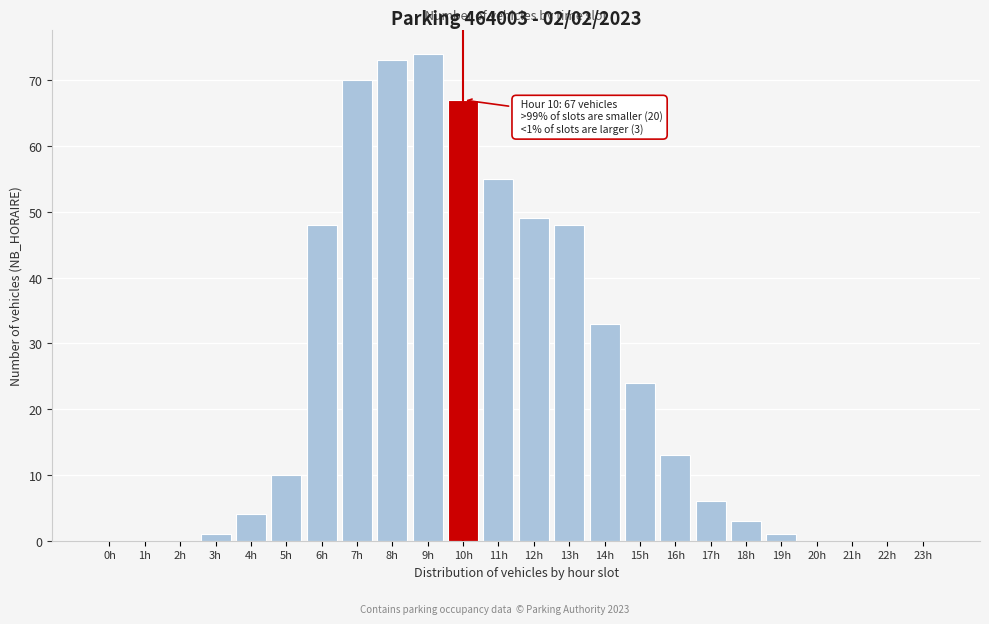

Reading right to left, extract all data points from this chart.

23h=0	22h=0	21h=0	20h=0	19h=1	18h=3	17h=6	16h=13	15h=24	14h=33	13h=48	12h=49	11h=55	10h=67	9h=74	8h=73	7h=70	6h=48	5h=10	4h=4	3h=1	2h=0	1h=0	0h=0